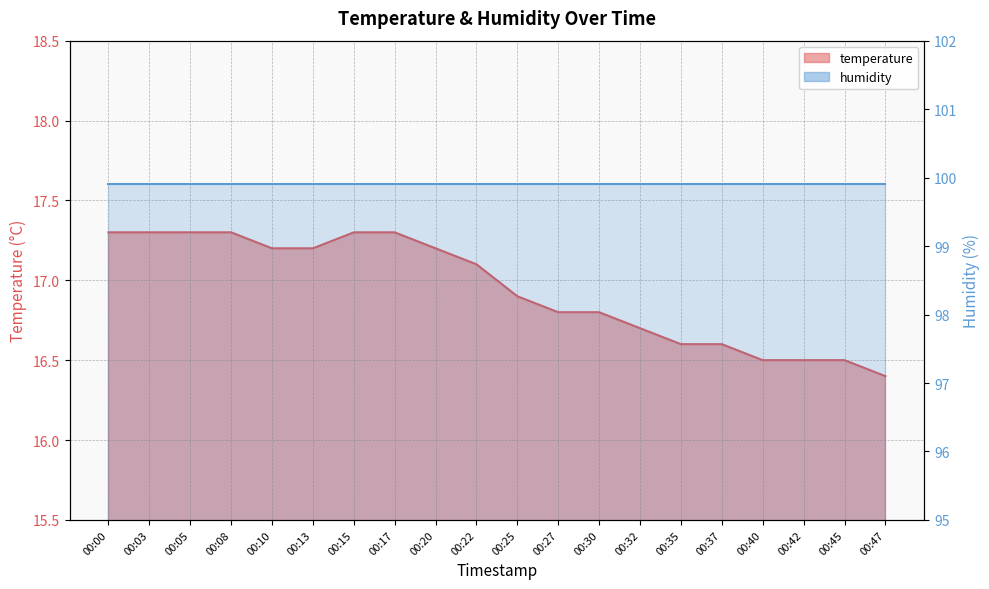

The chart shows a value of 17.2 at 00:13. True or false?

True